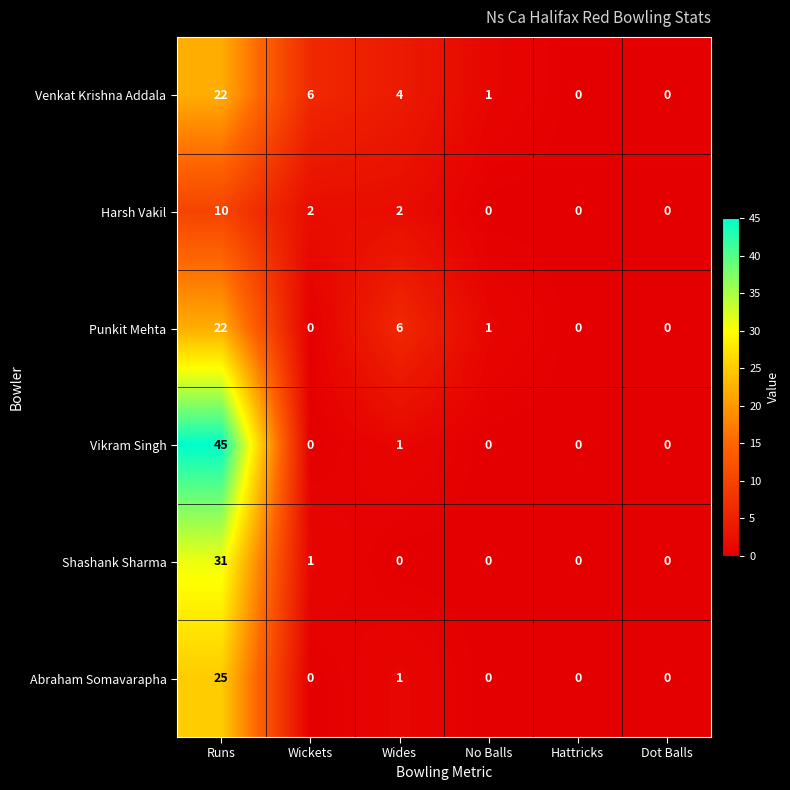

Which category has the highest value across all series?

Runs